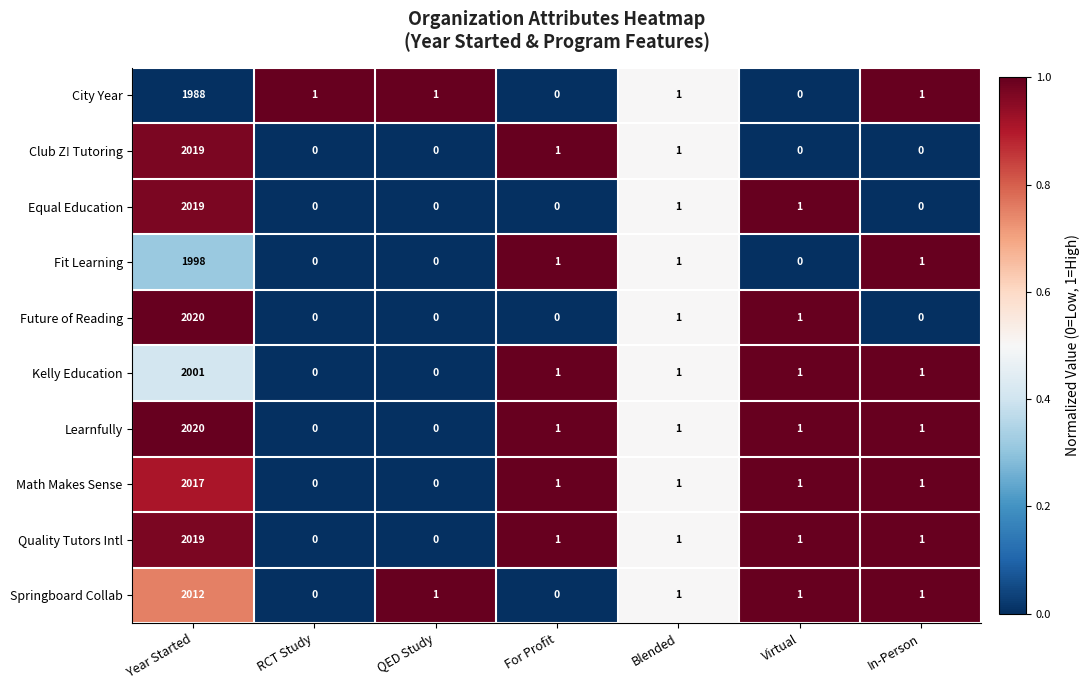

What is the average value of the City Year series?

285